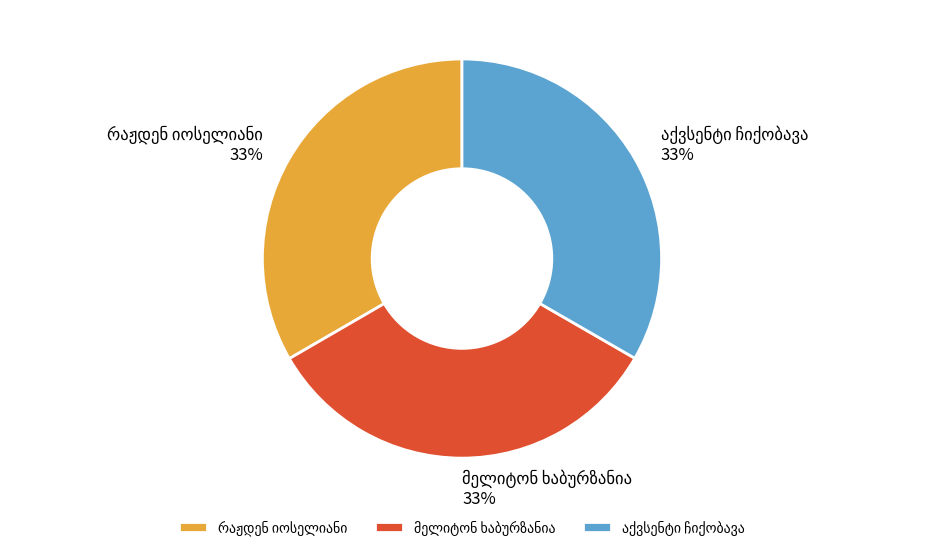

Does any single category account for the majority?

No